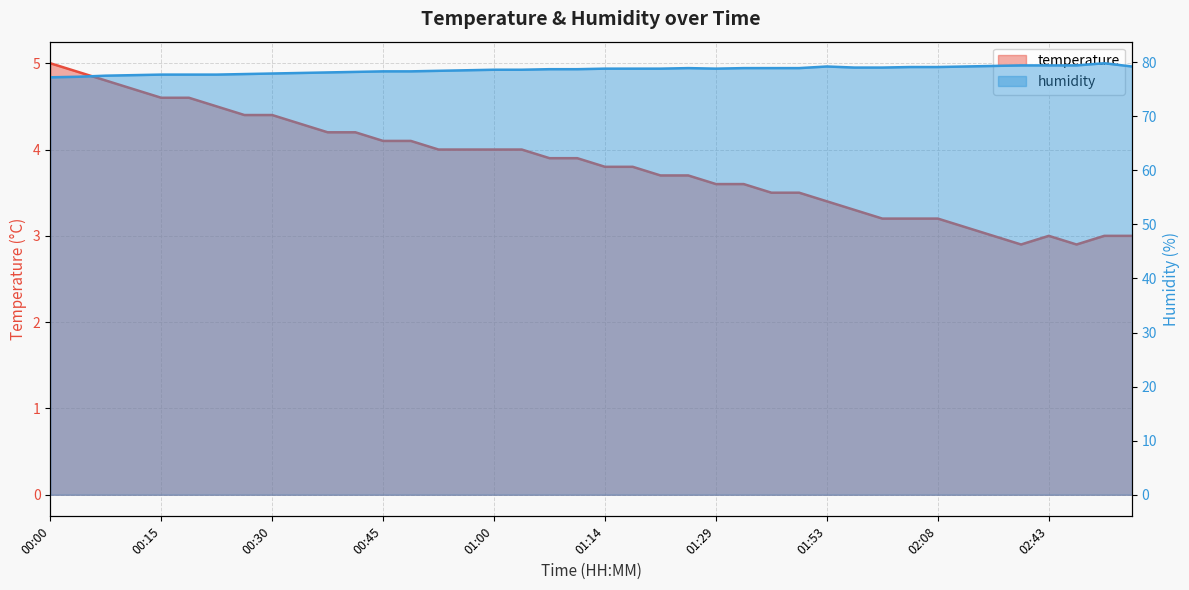

Which series has the largest total across all categories?

humidity